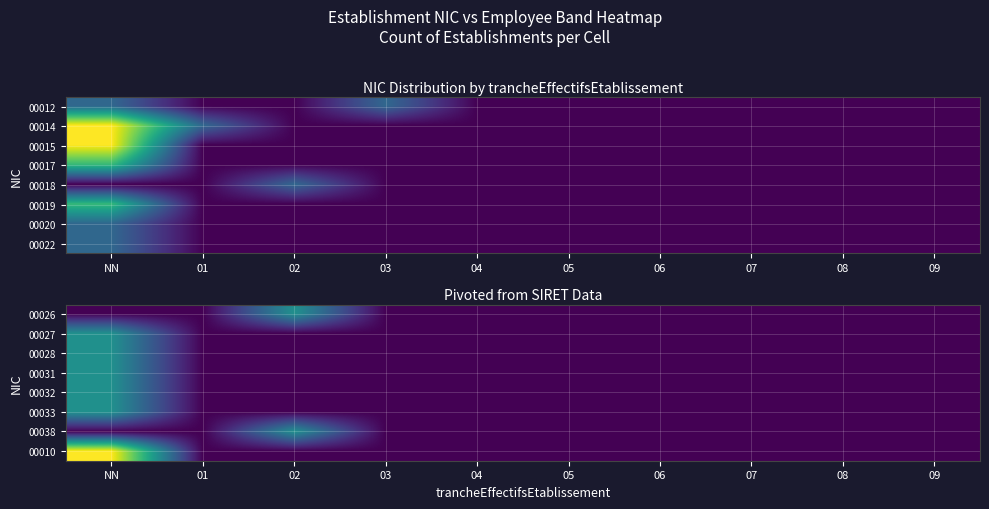

The 00010 series shows 1 at 03. True or false?

False